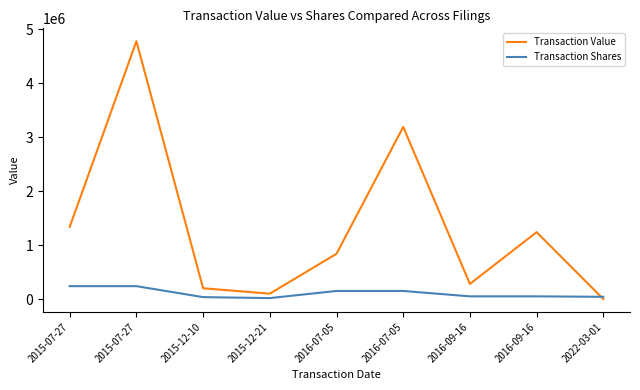

Rank the series by their maximum value, from highest to lowest.

Transaction Value, Transaction Shares